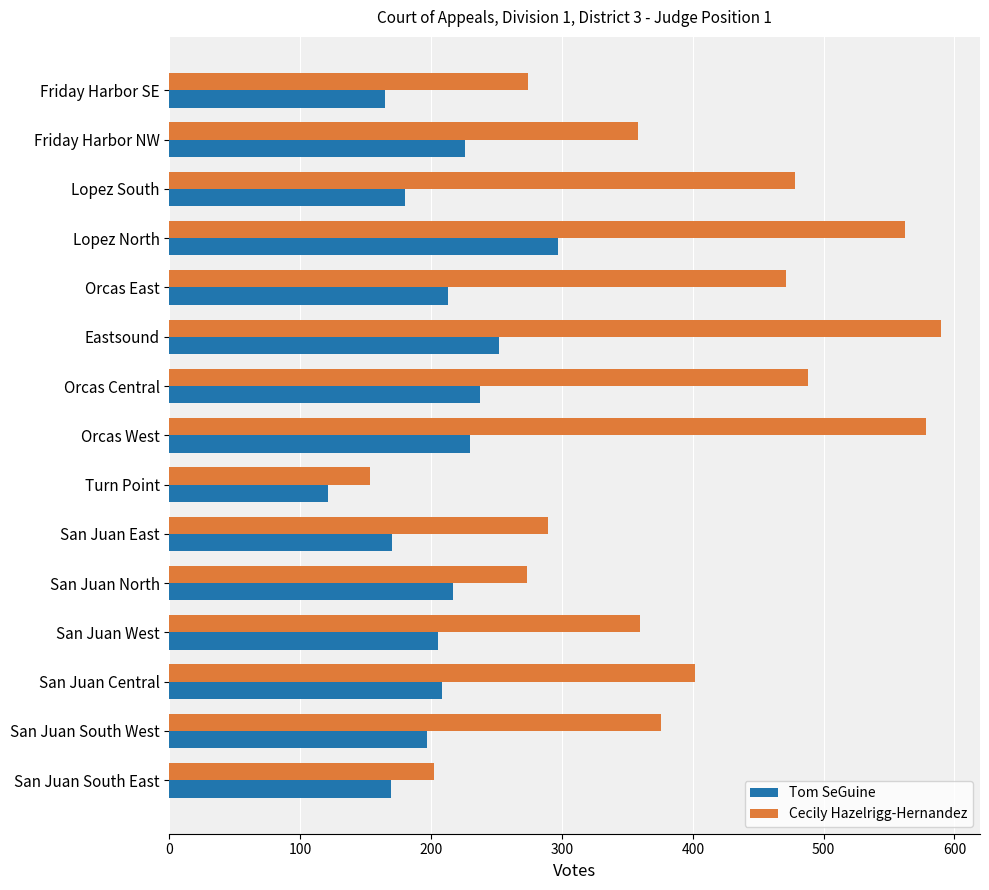

What is the difference between the highest and lowest values at Lopez South?

298